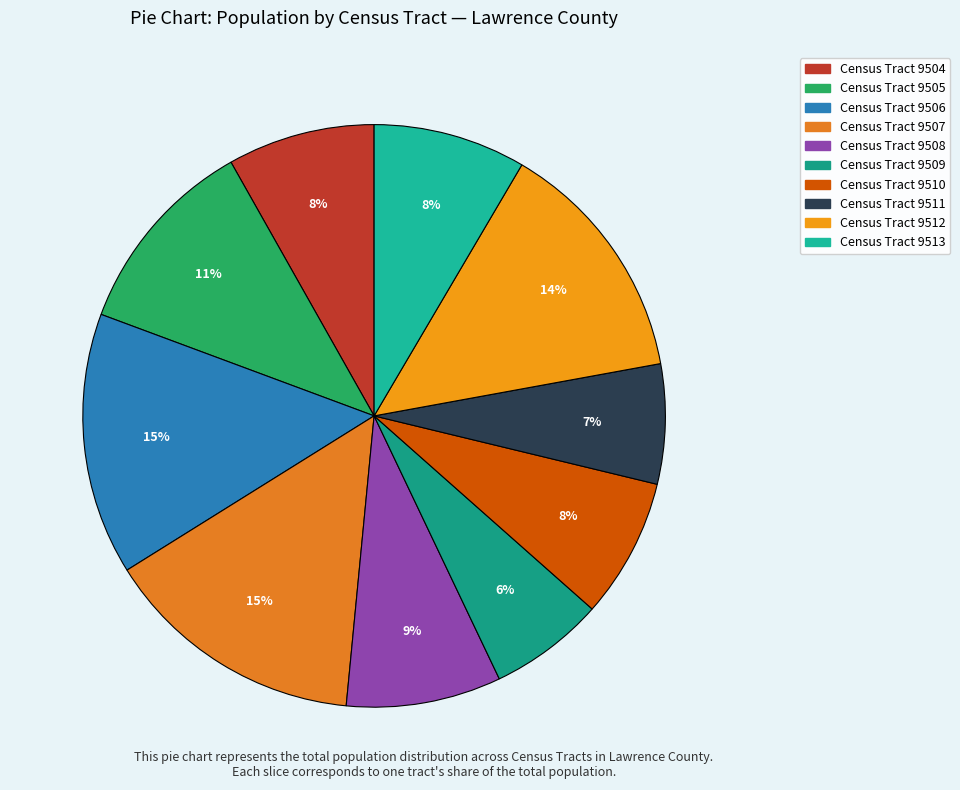

Is there any slice that represents more than half of the pie?

No